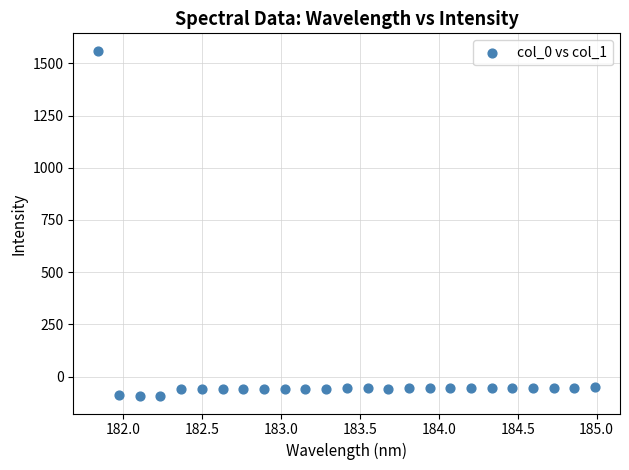

What is the range of Y values (max minus min)?

1655.7